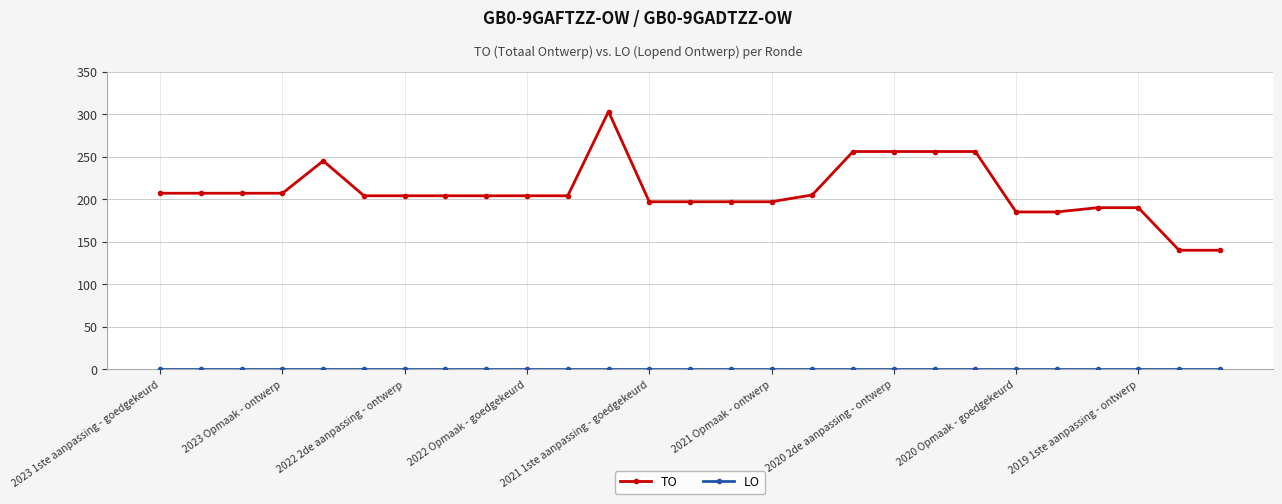

What is the value of the TO point at the 7th from the left?

204